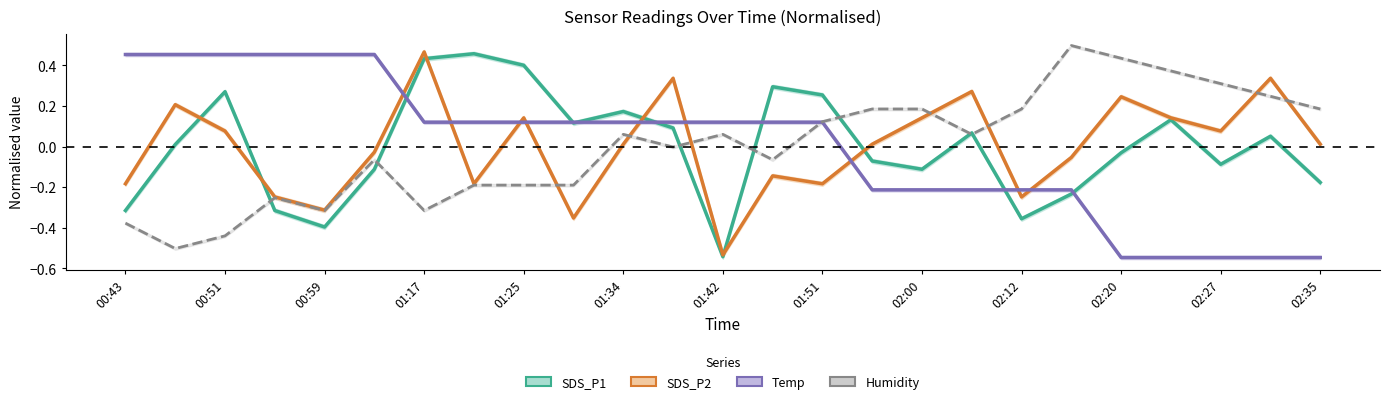

After their last crossing, which series has the higher values: Temp or SDS_P1?

SDS_P1